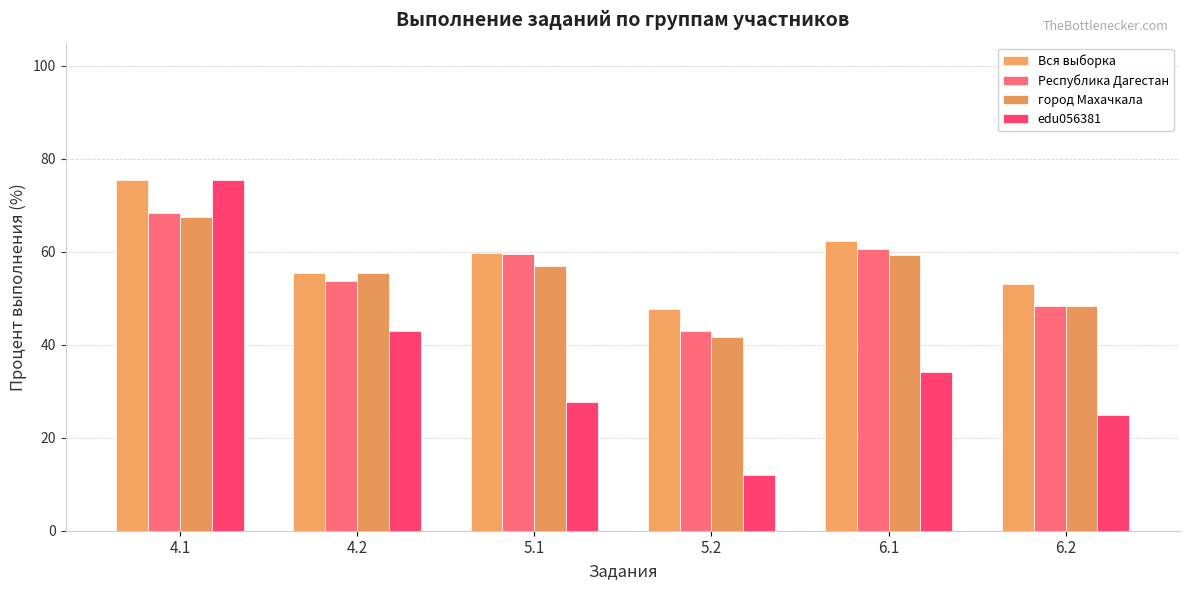

The edu056381 series shows 2.5 at 5.2. True or false?

False